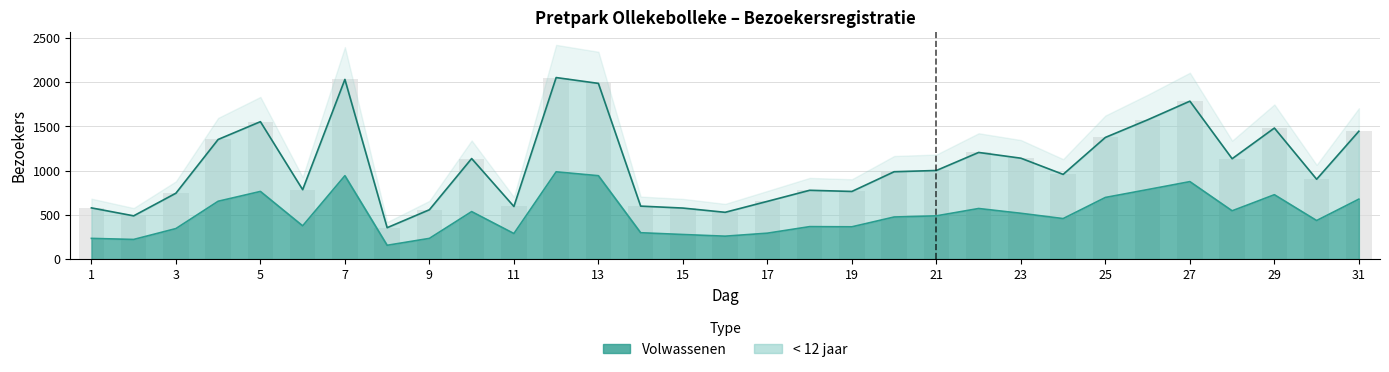

List the series in order of their overall mean, lowest first.

Volwassenen, < 12 jaar